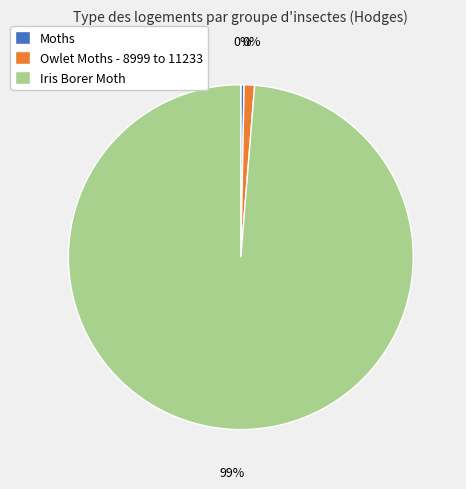

Count the number of slices in the pie.

3